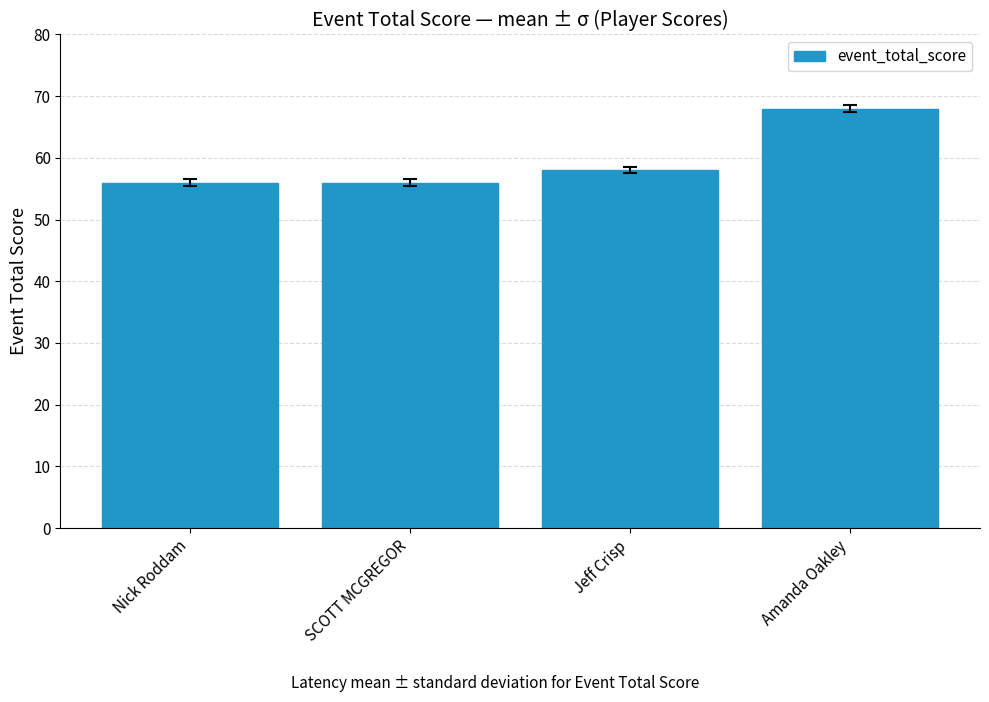

Between SCOTT MCGREGOR and Amanda Oakley, which is larger?

Amanda Oakley